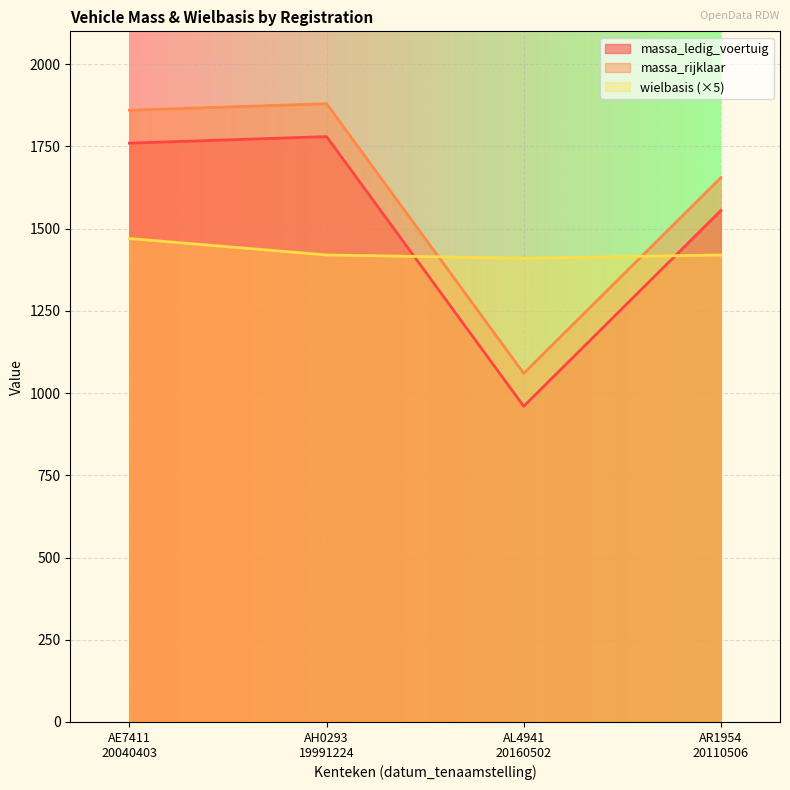

How many intersections are there between wielbasis and massa_ledig_voertuig?

2